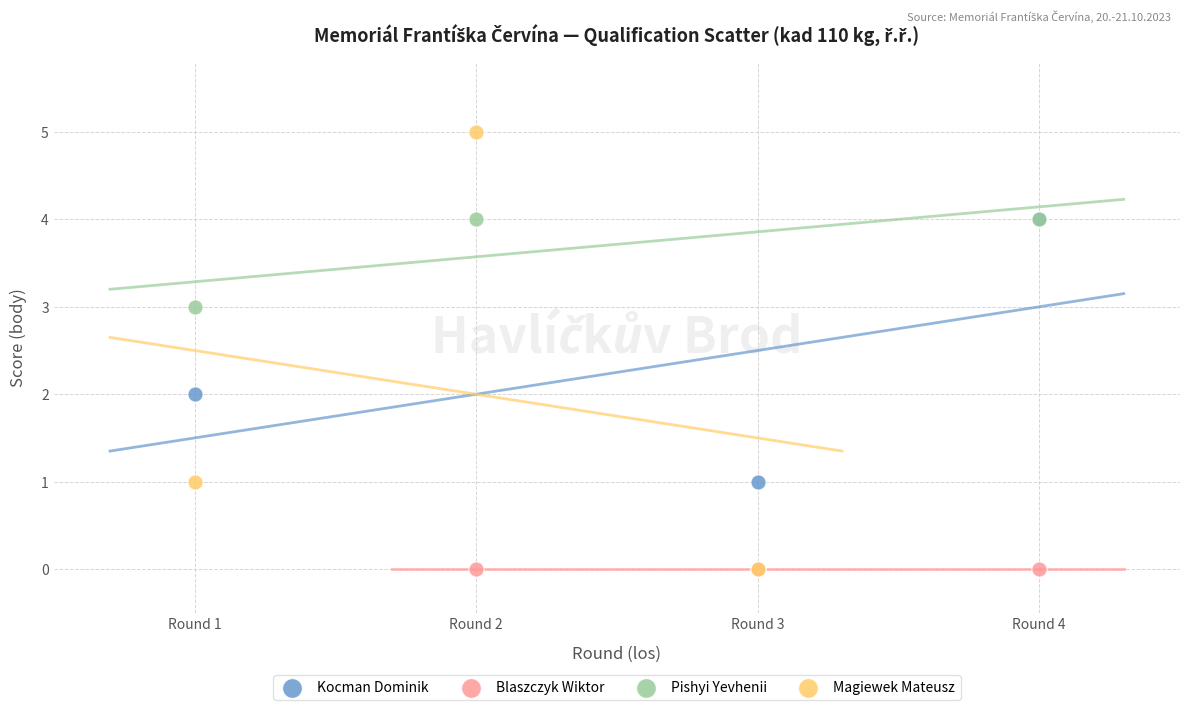

Which series reaches the maximum Y coordinate?

Magiewek Mateusz